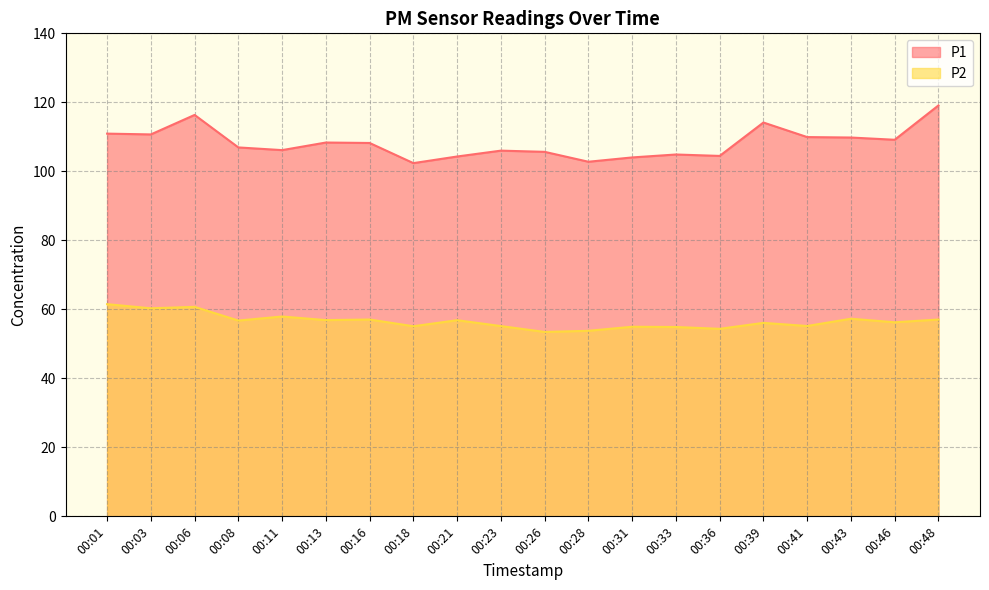

Which series has the largest total across all categories?

P1